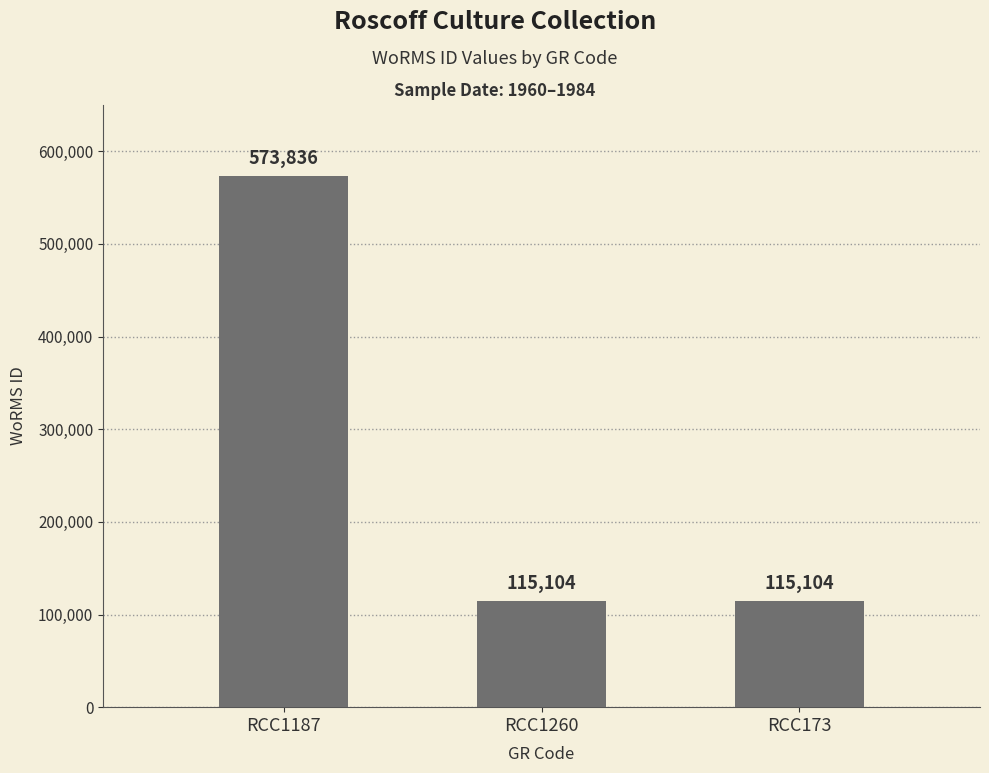

How many distinct data groups are displayed?

1